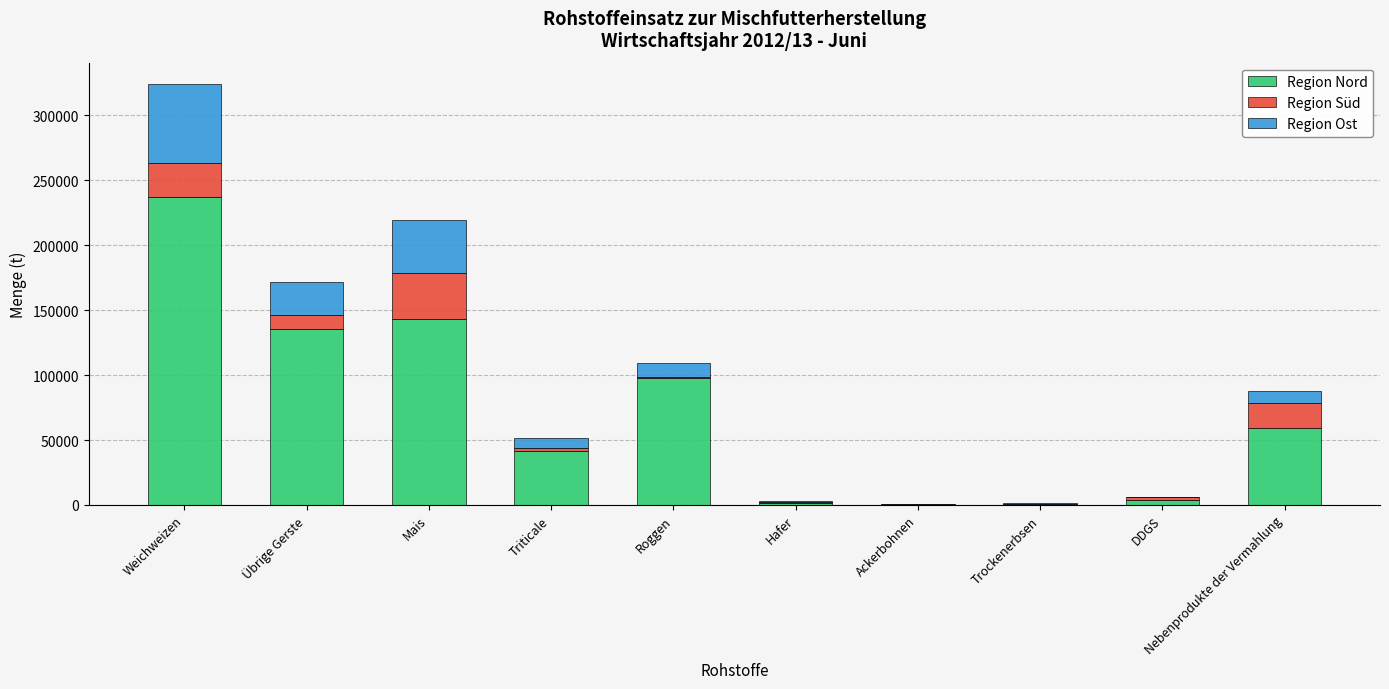

Does the chart contain stacked bars?

Yes